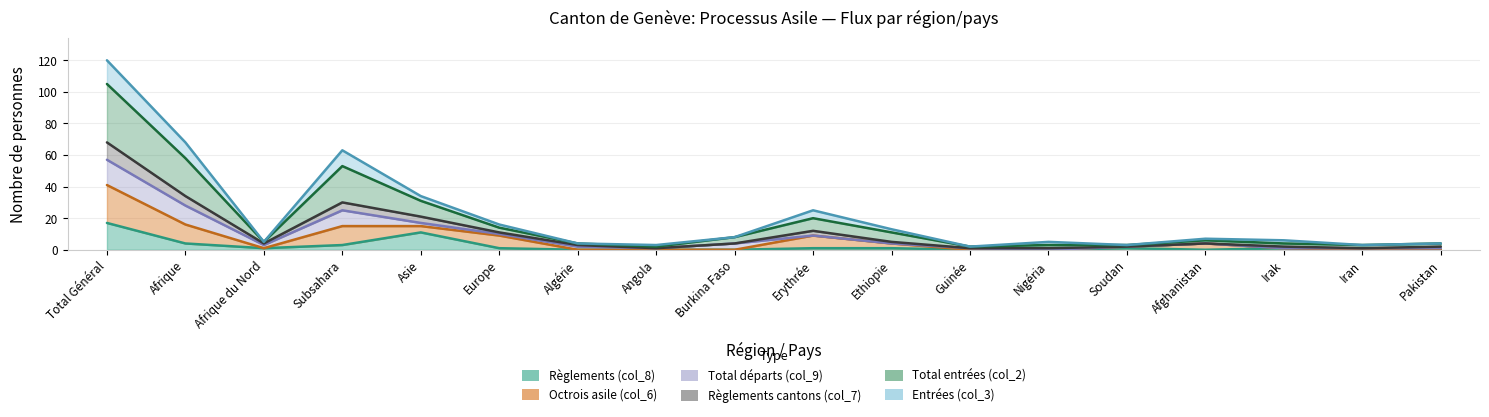

The Règlements (col_8) series shows 17 at Total Général. True or false?

True